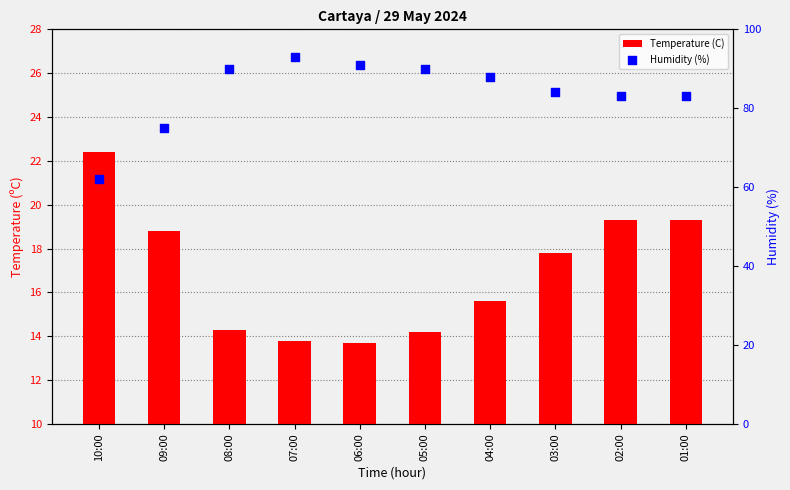

At which category is the sum across all series the highest?

07:00